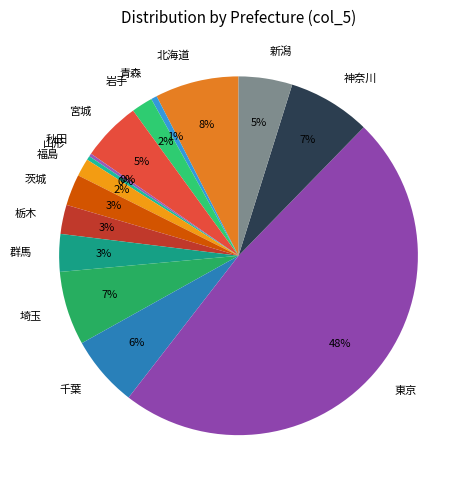

Combined, do 宮城 and 青森 account for over 50%?

No